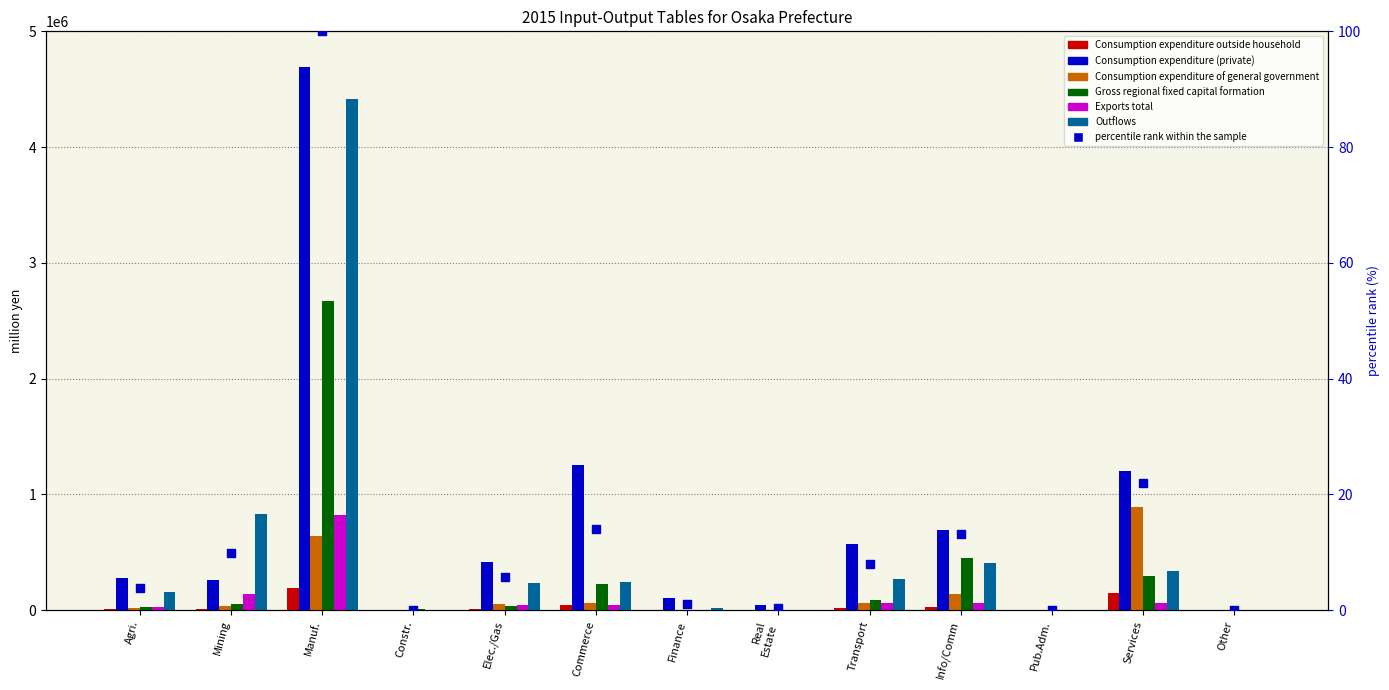

Which series contains the lowest Y value?

Consumption expenditure outside household